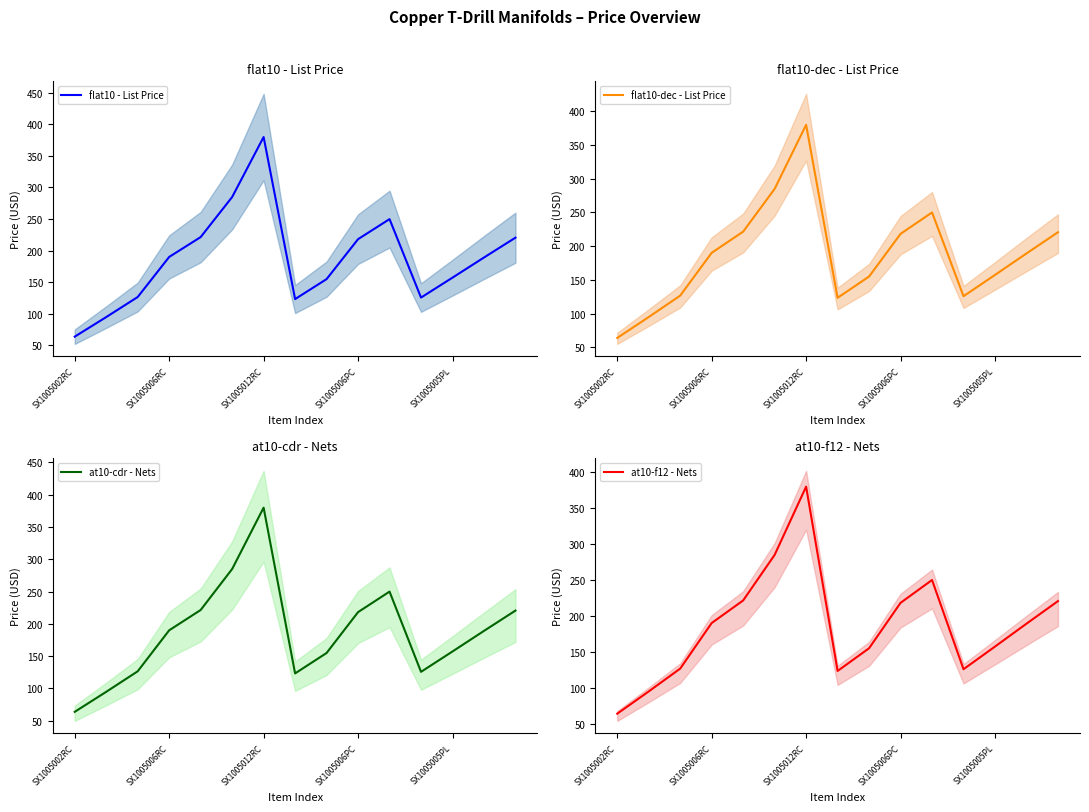

Is it true that flat10 - List Price equals 125.7 at 11?

True